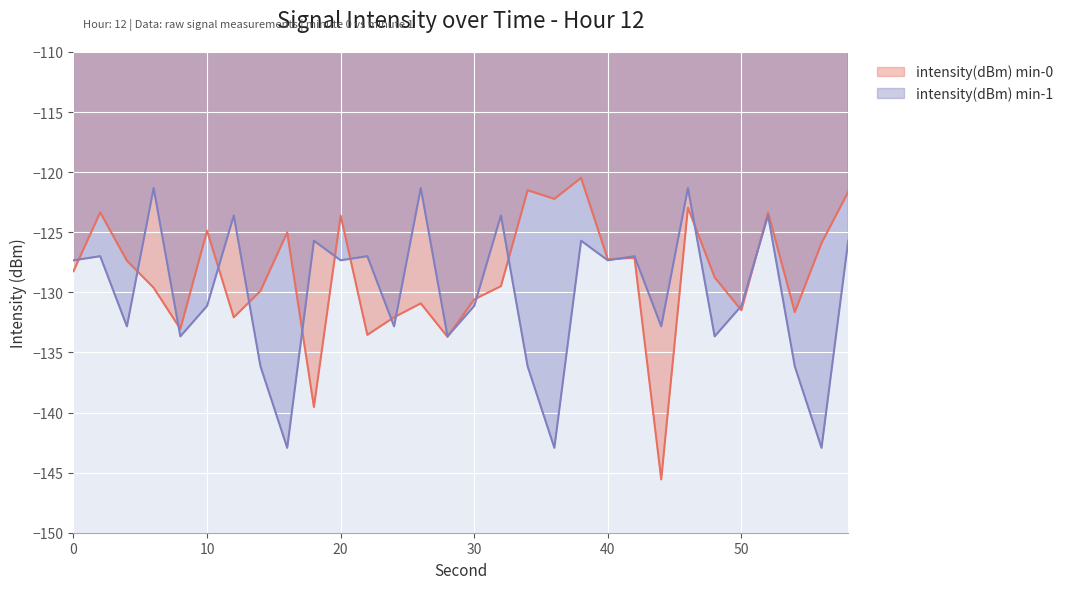

What is the total value across all series at 24?

-264.9